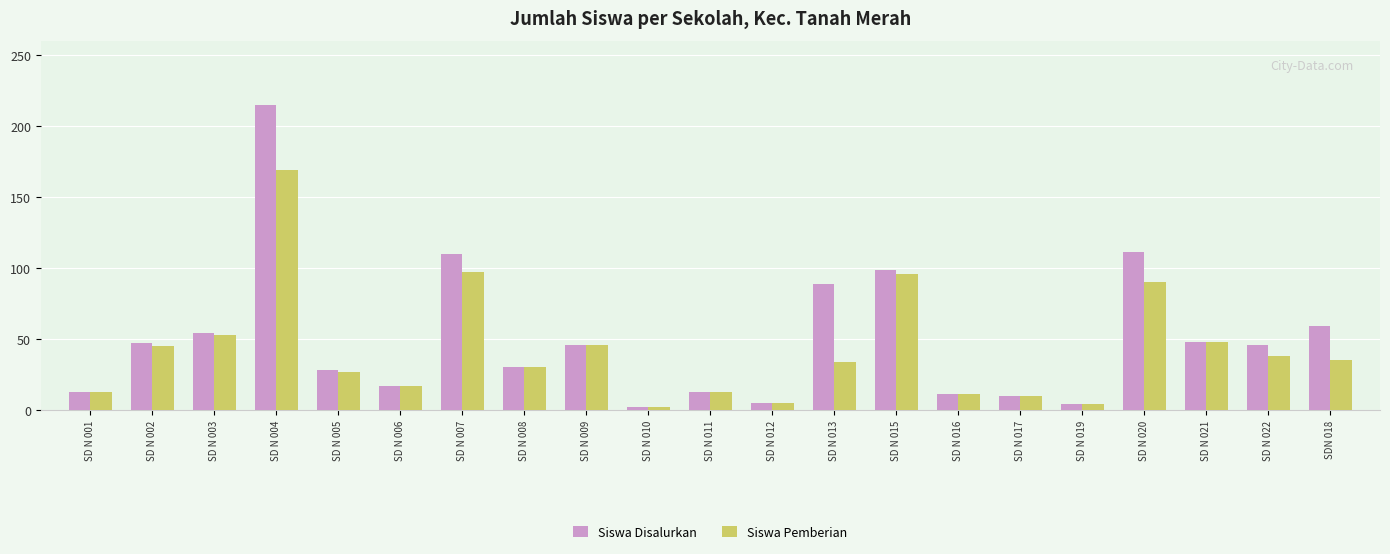

Is it true that Siswa Disalurkan equals 40 at SD N 015?

False